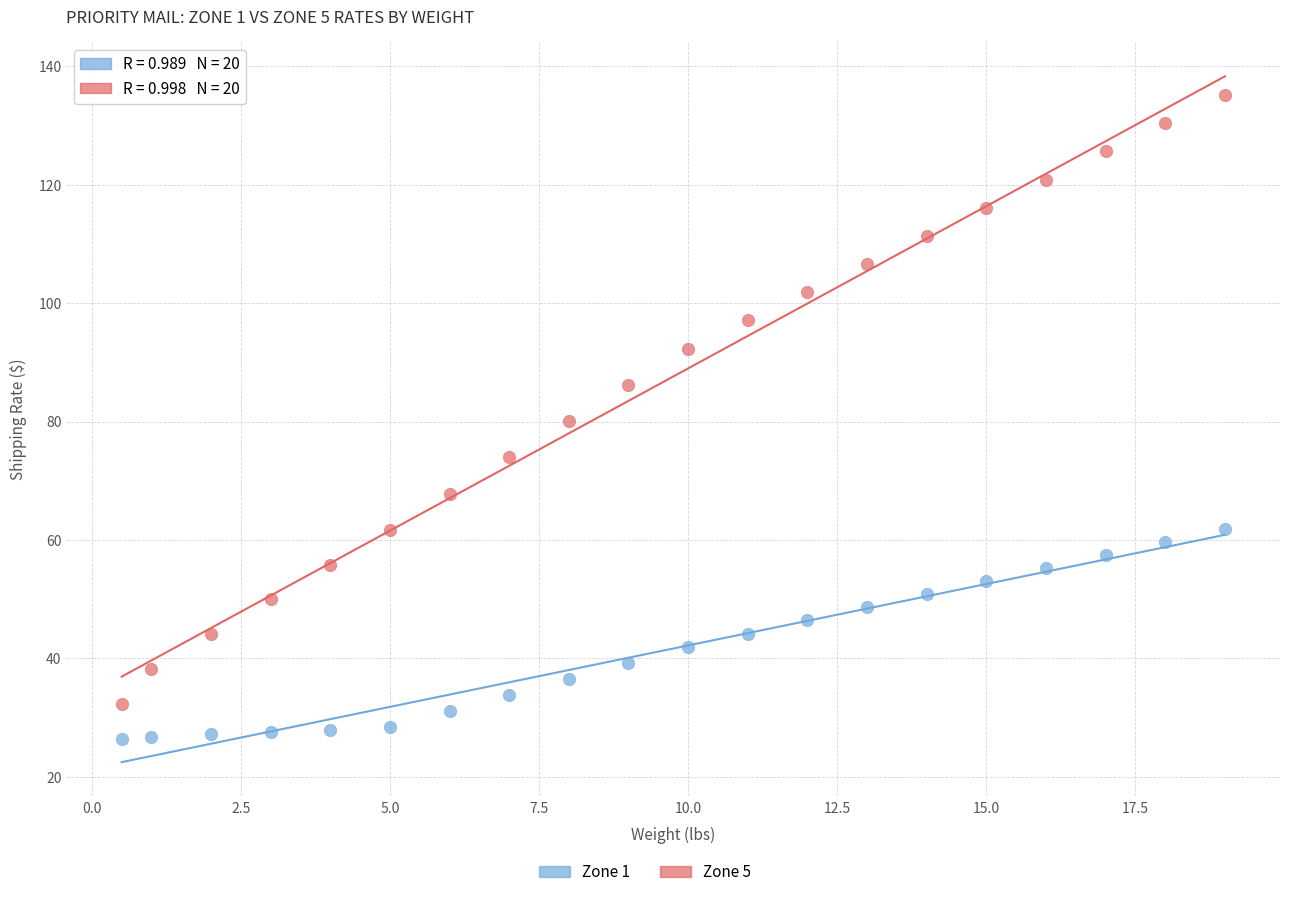

Which series contains the highest Y value?

Zone 5